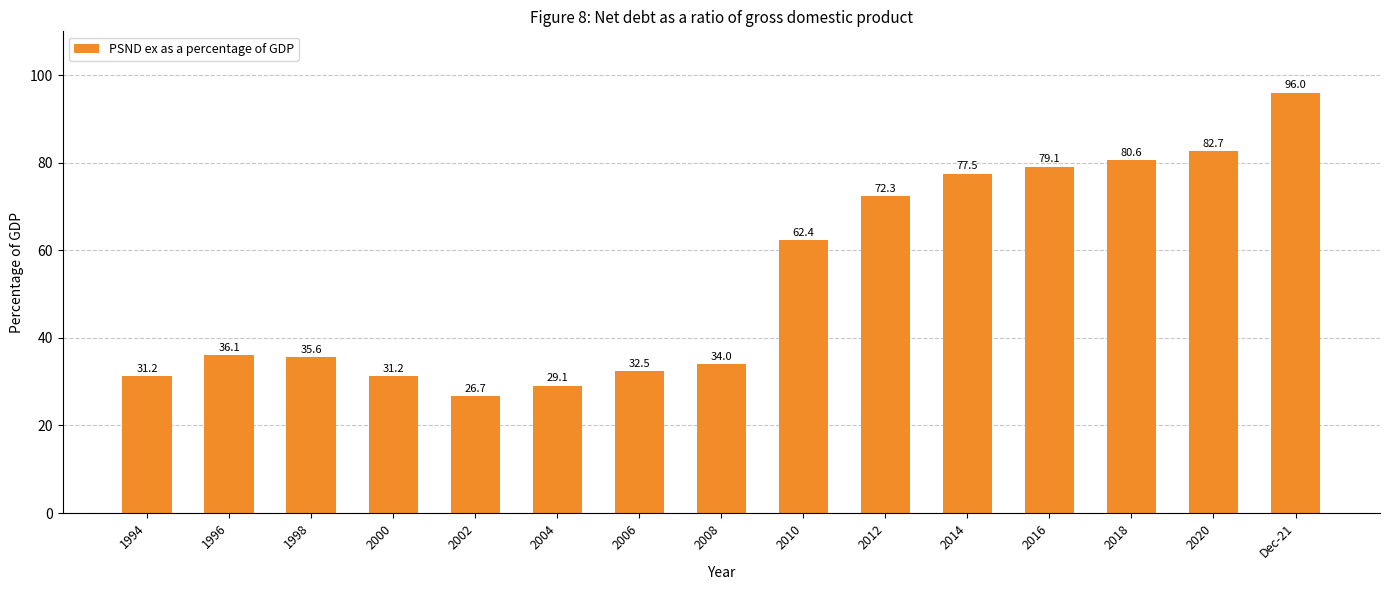

Are the bars grouped side by side (vs. stacked)?

No